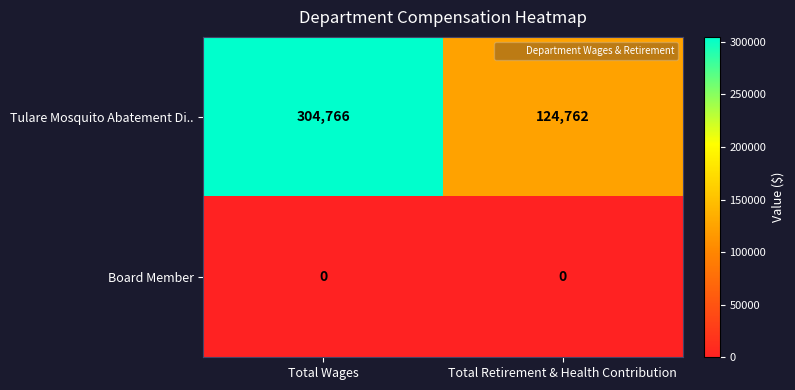

Rank the series by their average value, from lowest to highest.

Board Member, Tulare Mosquito Abatement Di..